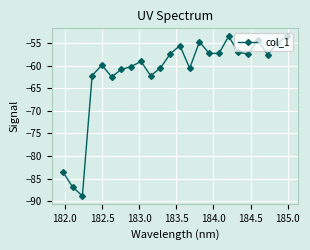

What is the smallest value displayed?

-88.8